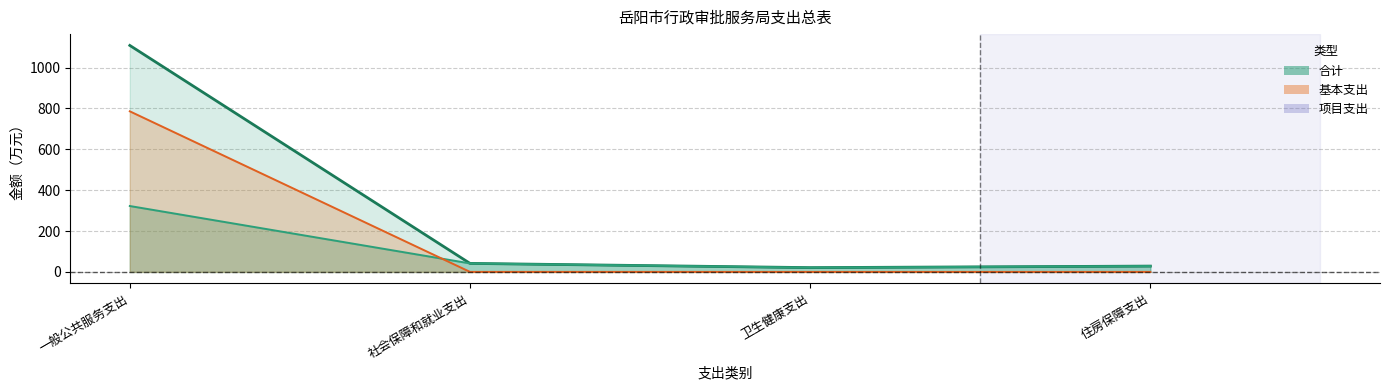

Which category has the lowest value in the 基本支出 series?

卫生健康支出